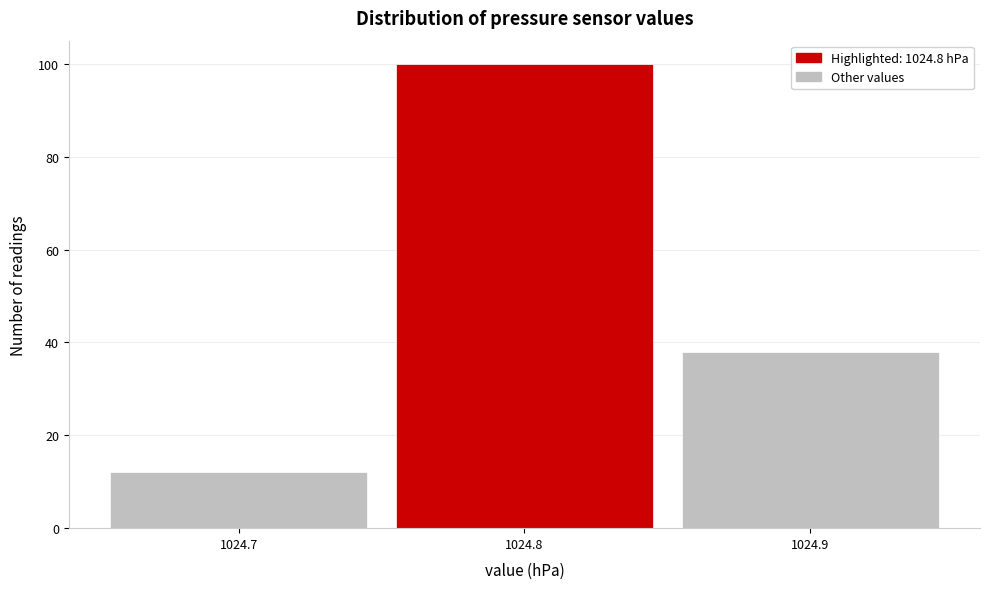

Reading left to right, list every bar in this chart as the range it spans on the x-axis followed by its height. The values are not printed on the chart, so give them approximately, as read against the axis.

1024.65 to 1024.75: 12
1024.75 to 1024.85: 100
1024.85 to 1024.95: 38